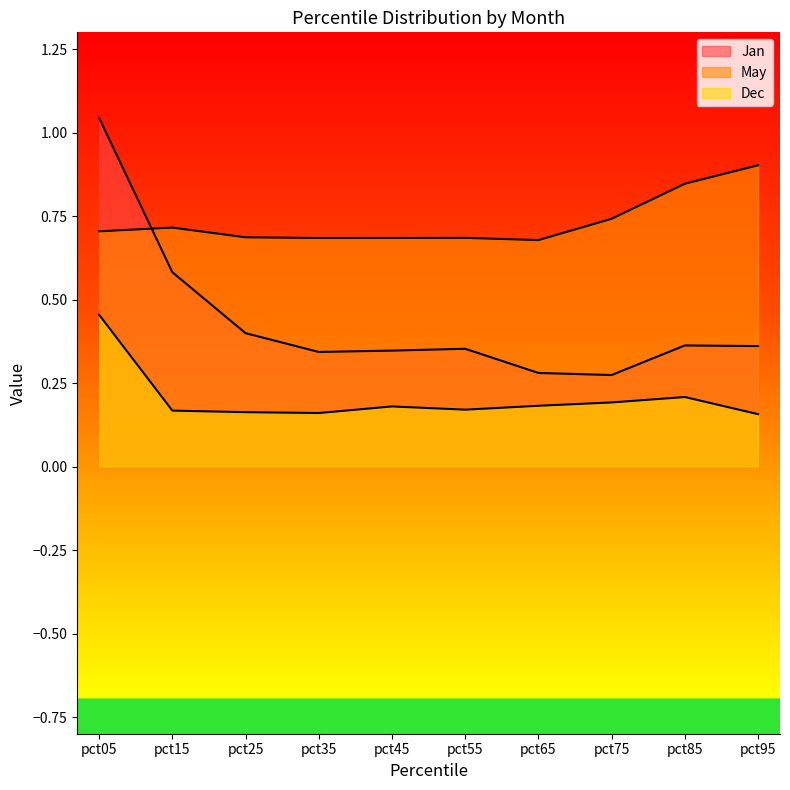

Reading left to right, extract all data points from this chart.

Jan: 1.0	0.6	0.4	0.3	0.3	0.4	0.3	0.3	0.4	0.4
May: 0.7	0.7	0.7	0.7	0.7	0.7	0.7	0.7	0.8	0.9
Dec: 0.5	0.2	0.2	0.2	0.2	0.2	0.2	0.2	0.2	0.2